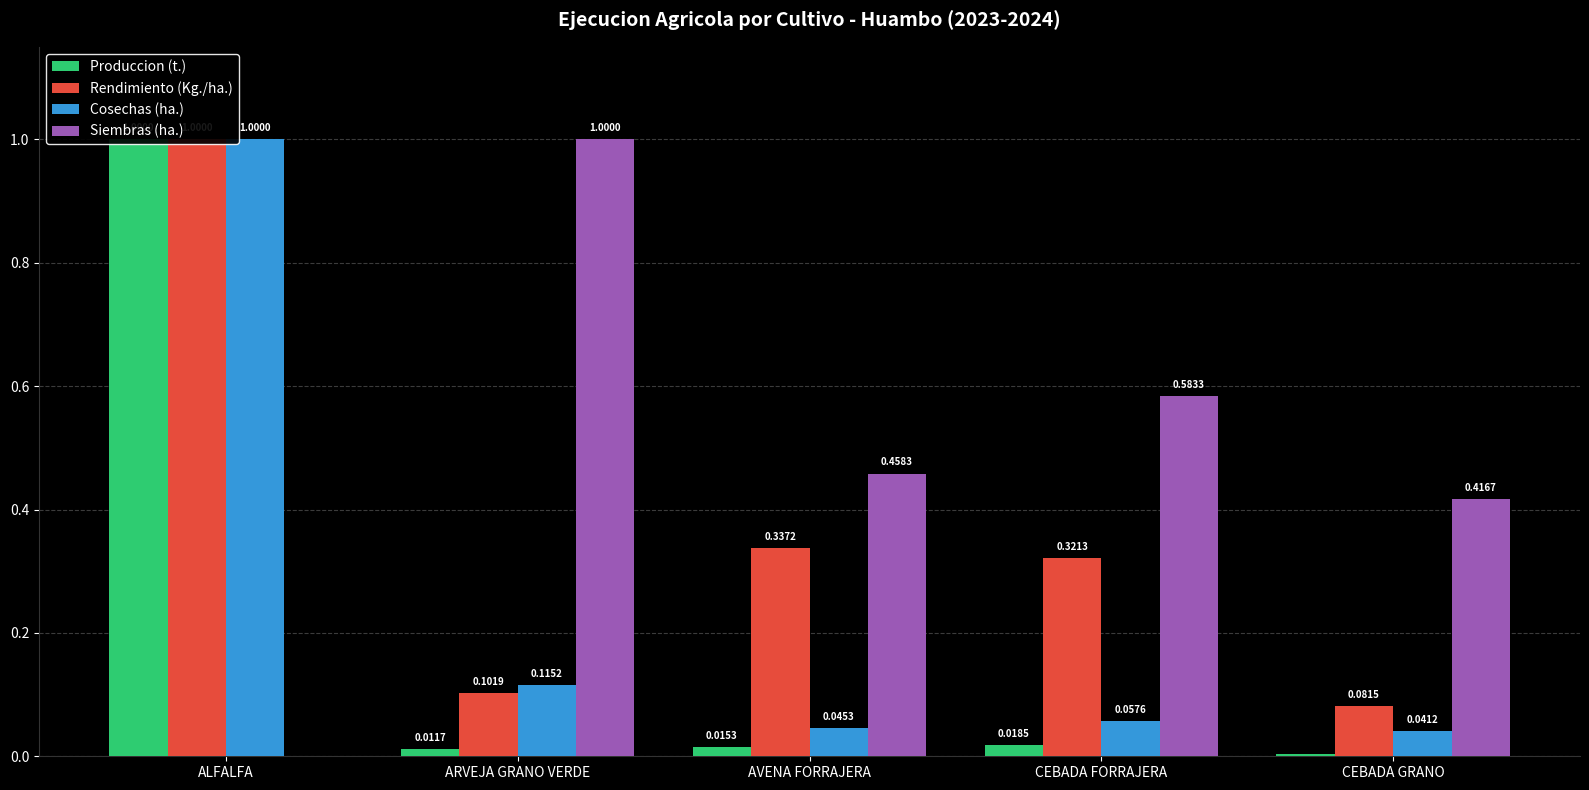

What is the total value across all series at CEBADA FORRAJERA?

1.0